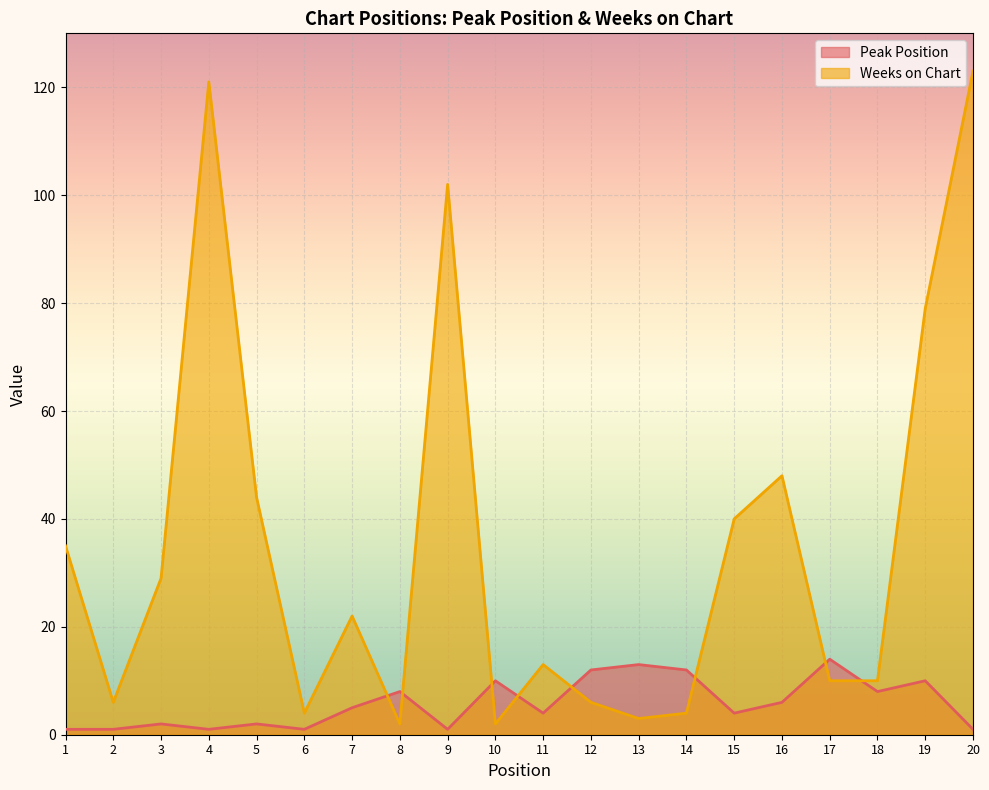

What is the total value across all series at 17?

24